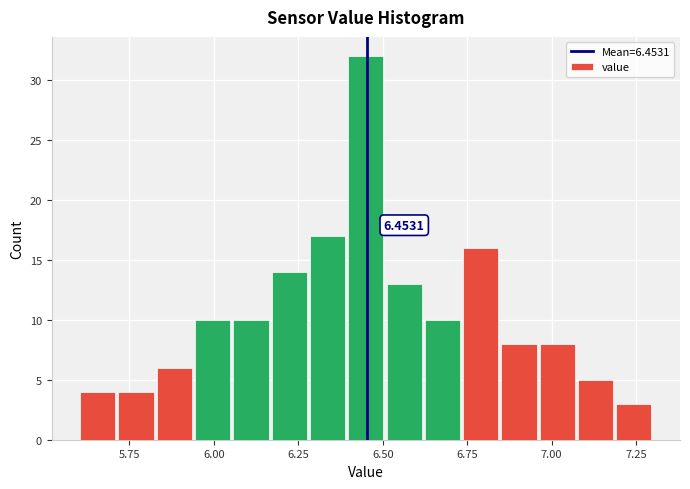

Read against the x-axis, roughly where is the centre of the tallest bar?

6.45